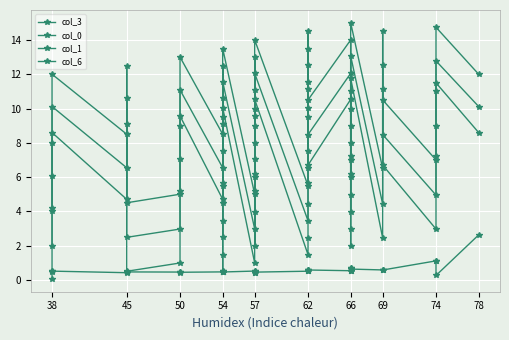

What is the difference between the second highest and second lowest values in the col_3 series?

0.7